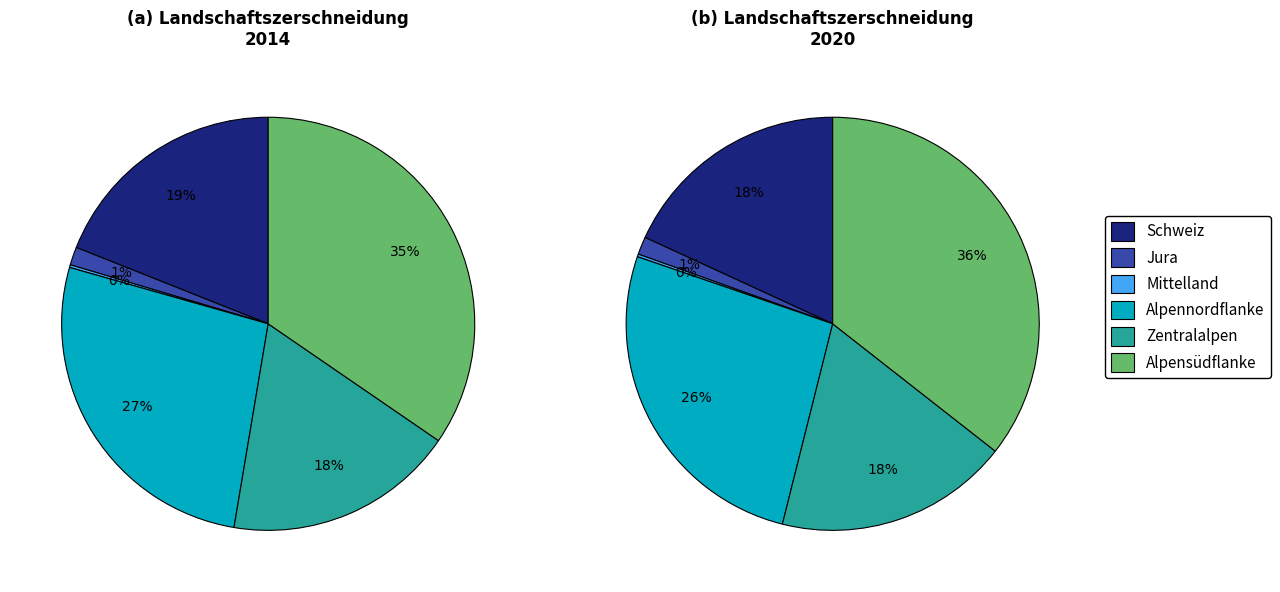

Is there any slice that represents more than half of the pie?

No